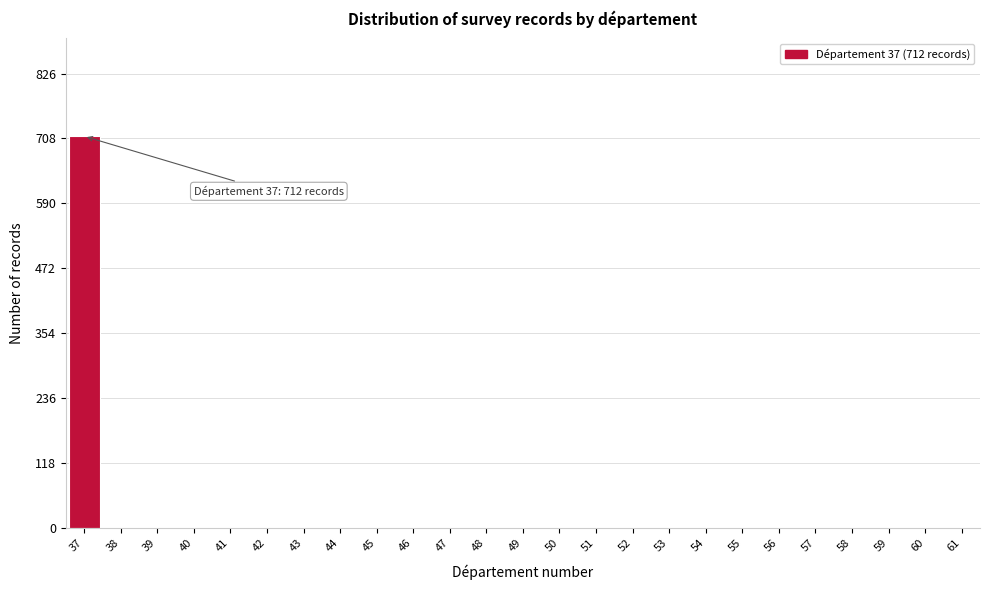

Reading right to left, list all the values displayed in this chart.

61=0	60=0	59=0	58=0	57=0	56=0	55=0	54=0	53=0	52=0	51=0	50=0	49=0	48=0	47=0	46=0	45=0	44=0	43=0	42=0	41=0	40=0	39=0	38=0	37=712